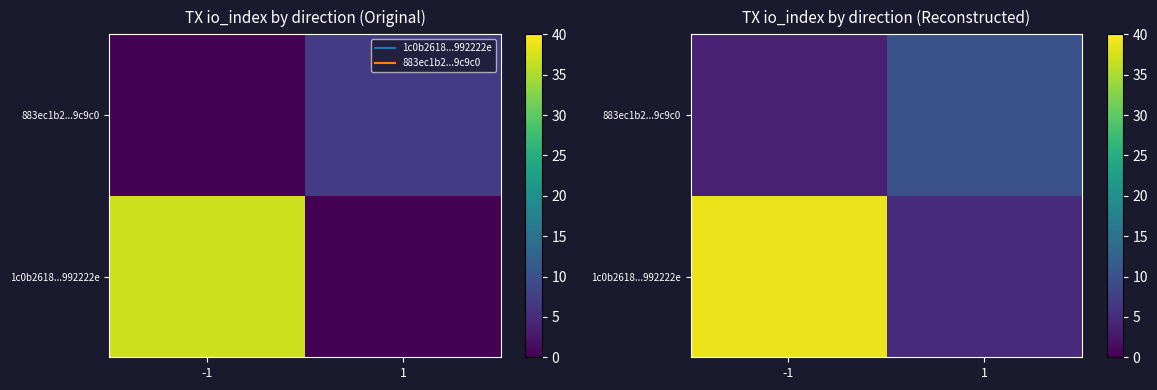

What is the difference between the maximum and minimum values in the 1c0b2618...992222e series?

34.1